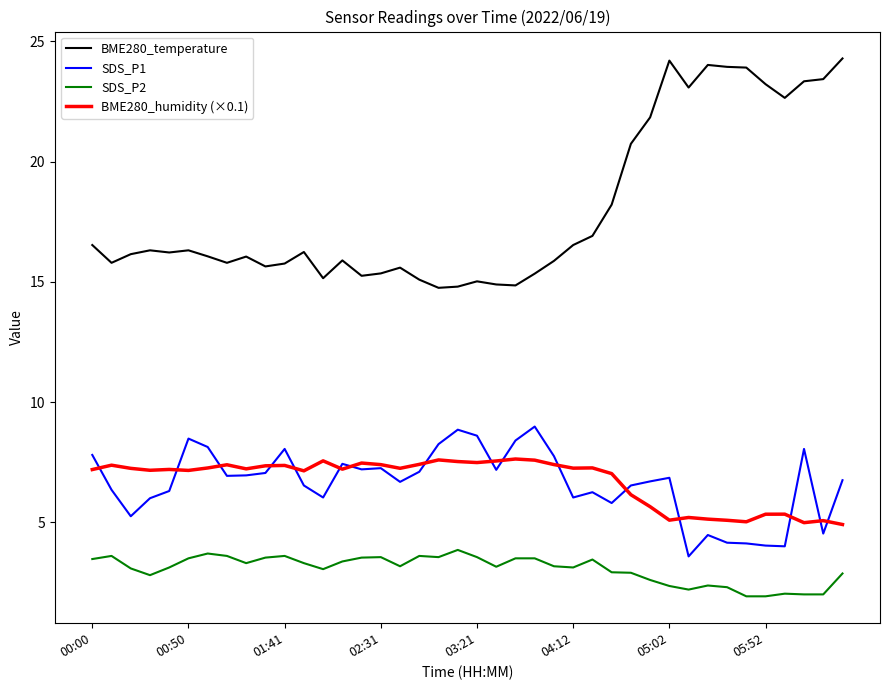

Rank the series by their maximum value, from lowest to highest.

SDS_P2, BME280_humidity (×0.1), SDS_P1, BME280_temperature